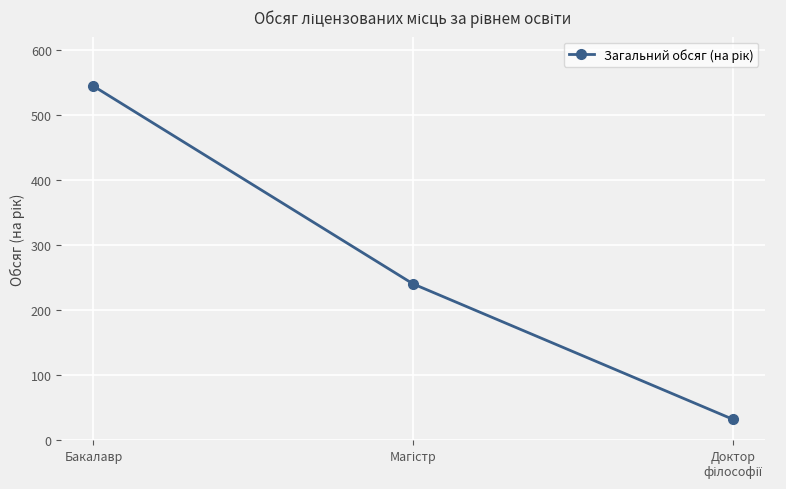

What is the label of the 1st point from the left?

Бакалавр